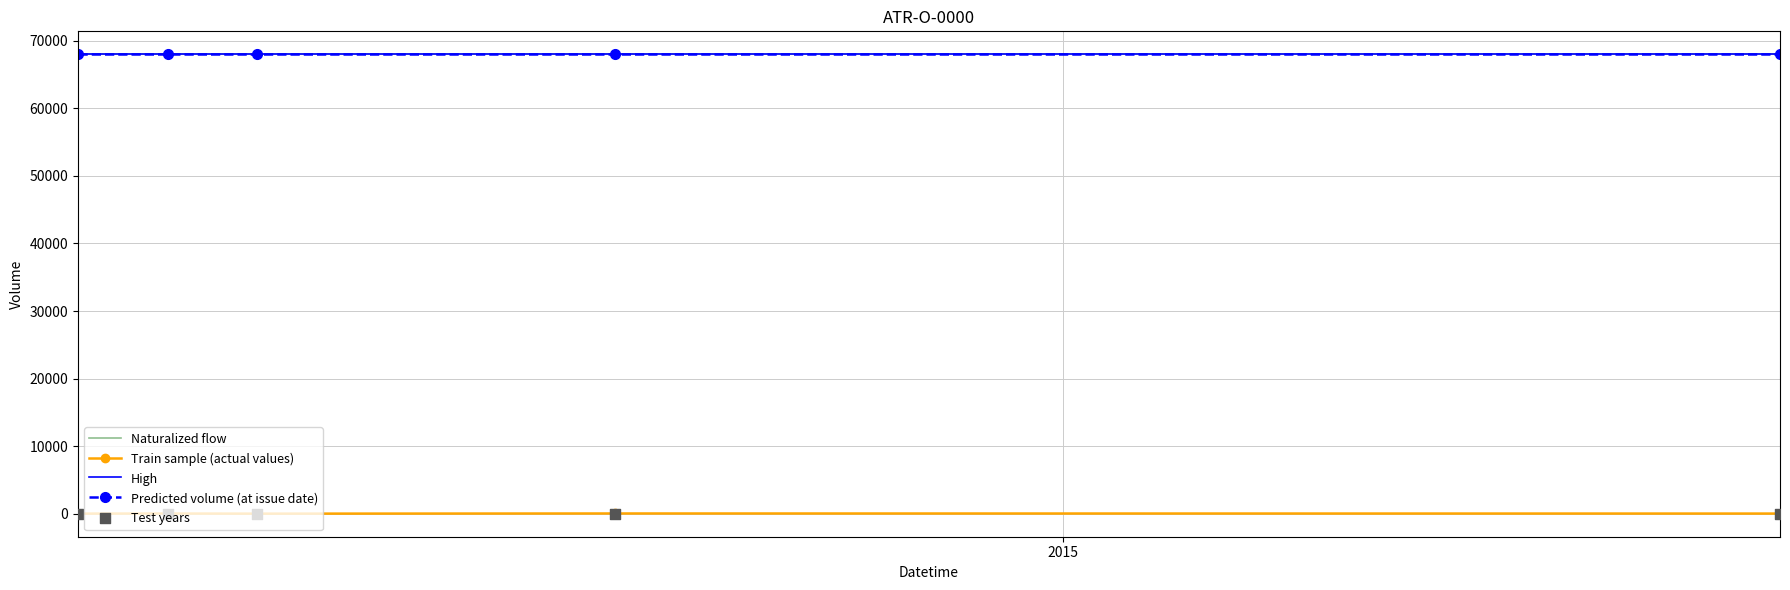

Which series has the largest total across all categories?

Naturalized flow